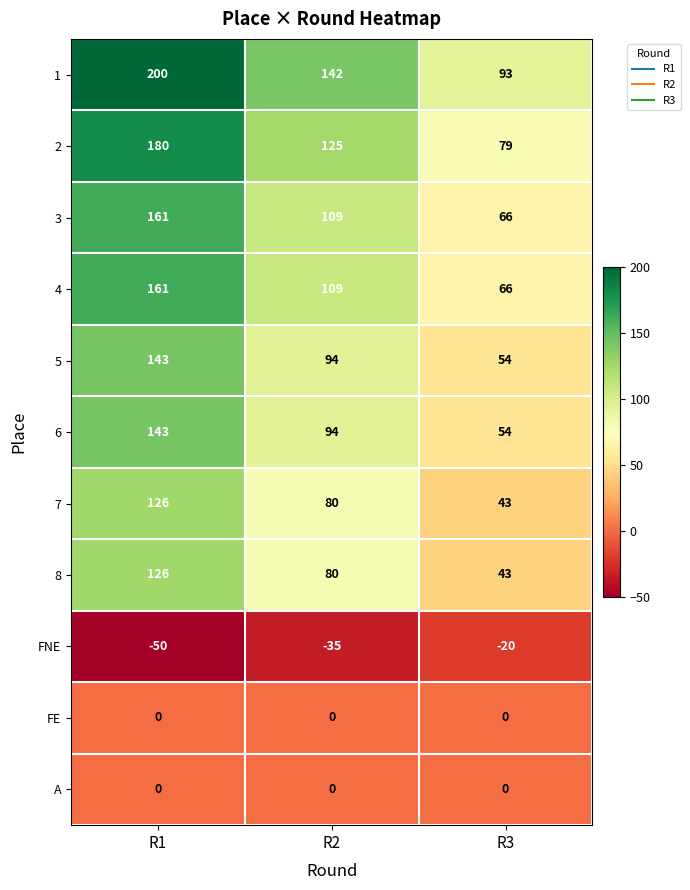

What is the difference between the highest and lowest values at R2?

177